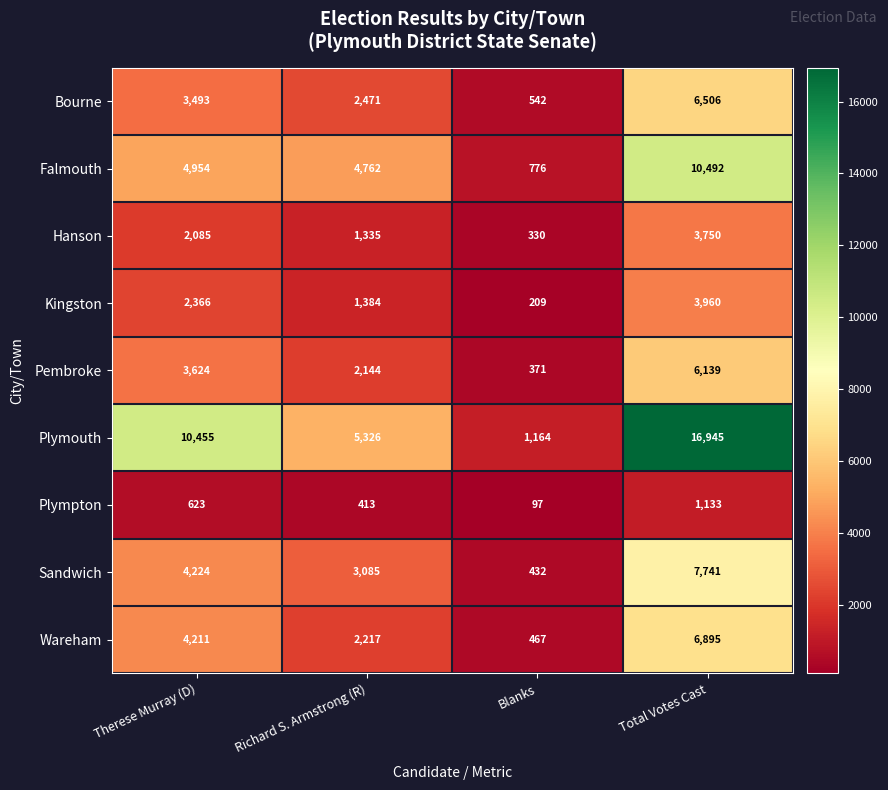

Read the Kingston value at Therese Murray (D).

2366